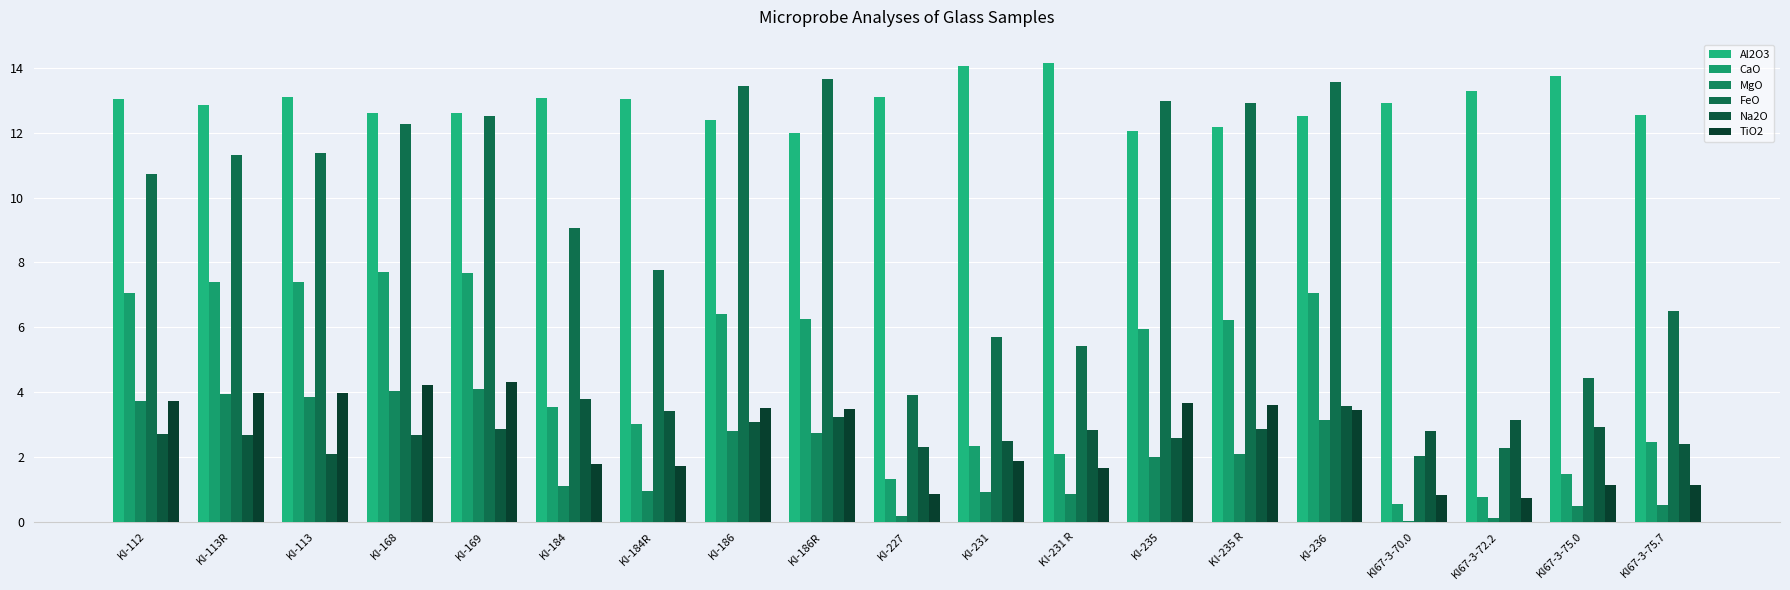

Rank the series by their maximum value, from lowest to highest.

Na2O, MgO, TiO2, CaO, FeO, Al2O3